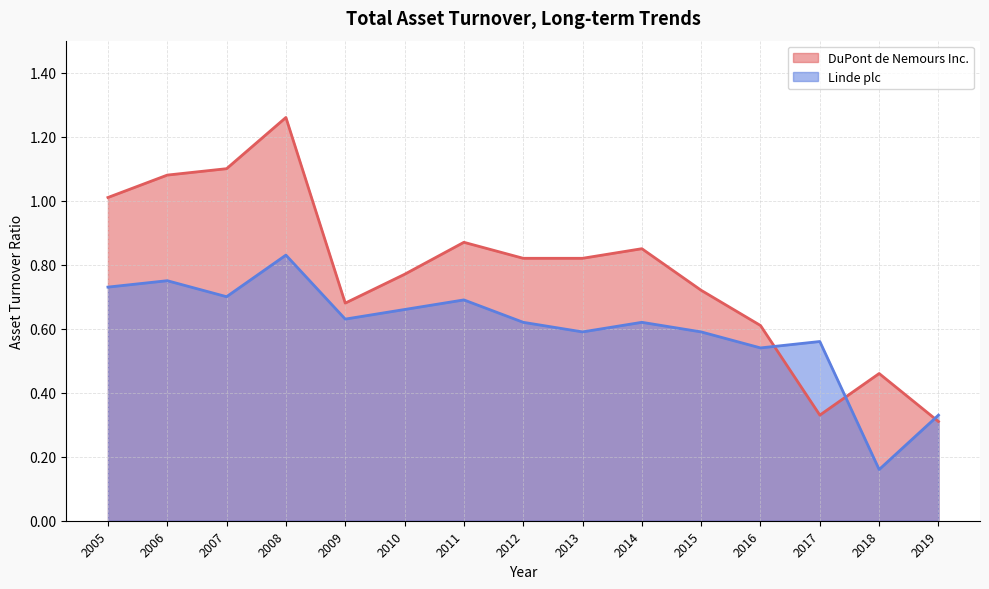

True or false: DuPont de Nemours Inc. has more than 0 interior local peaks.

True